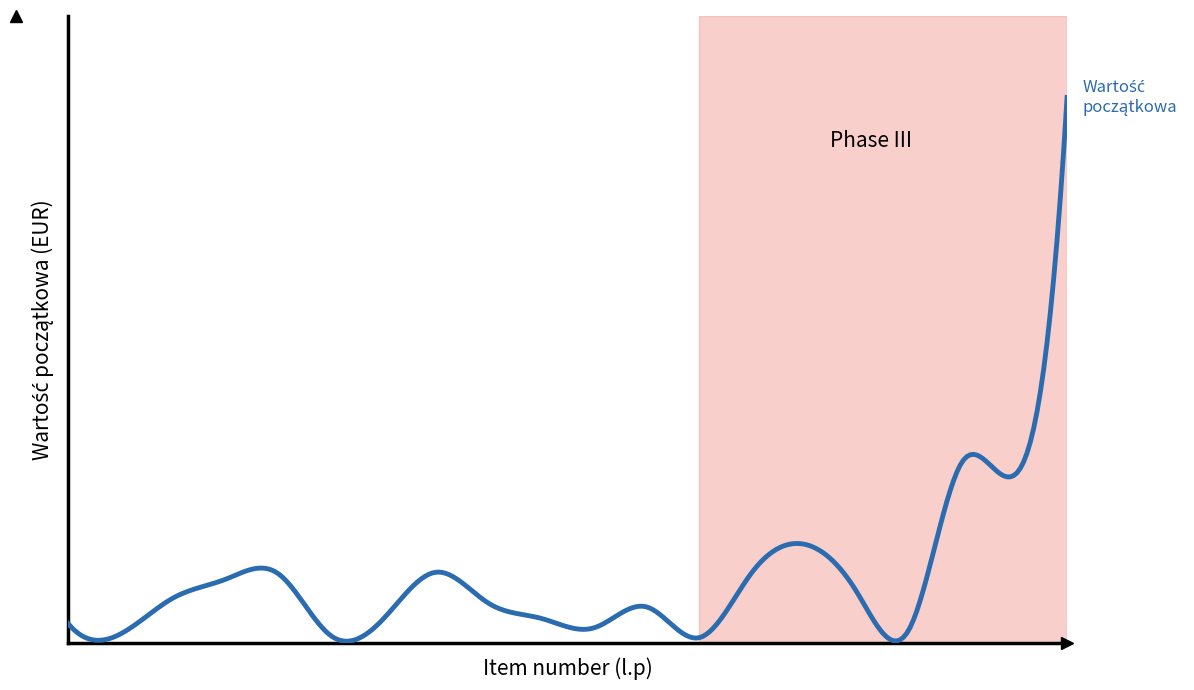

Is this an area chart (filled region under the line)?

No